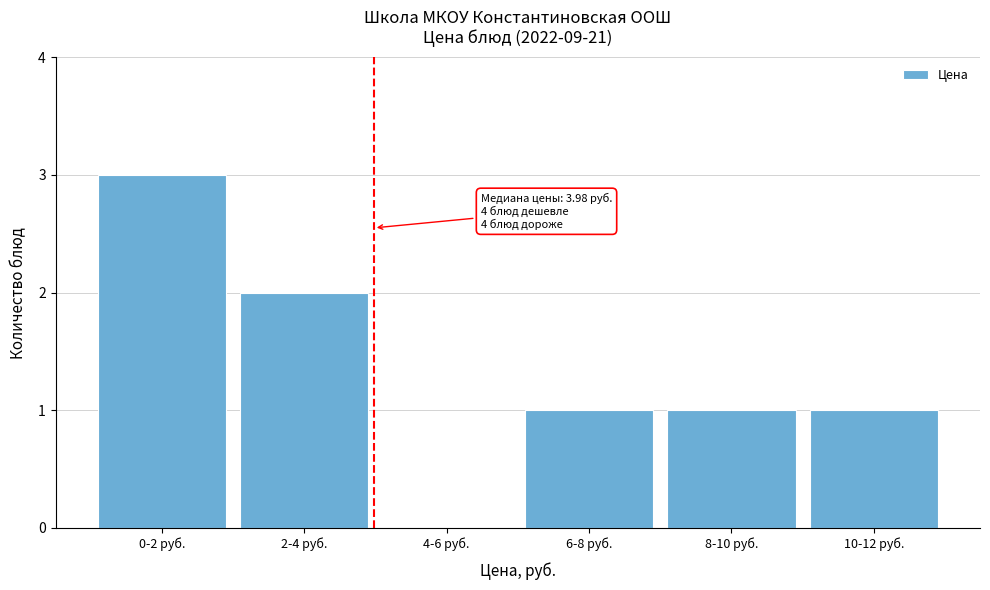

Reading left to right, what are all the values shown in this chart?

0-2 руб.=3	2-4 руб.=2	4-6 руб.=0	6-8 руб.=1	8-10 руб.=1	10-12 руб.=1